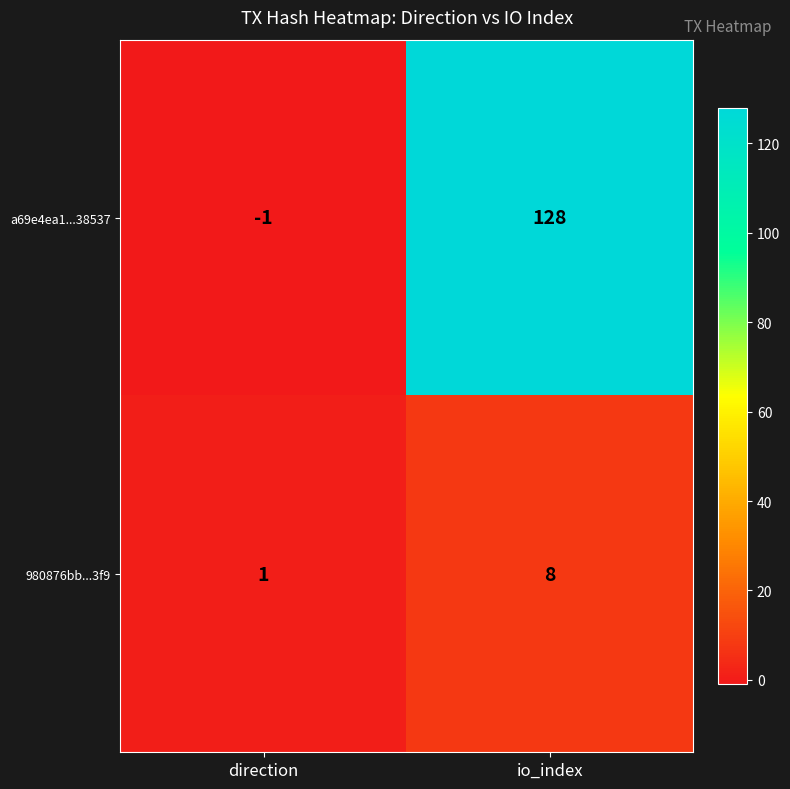

Reading left to right, what are all the values shown in this chart?

a69e4ea1...38537: direction=-1	io_index=128
980876bb...3f9: direction=1	io_index=8